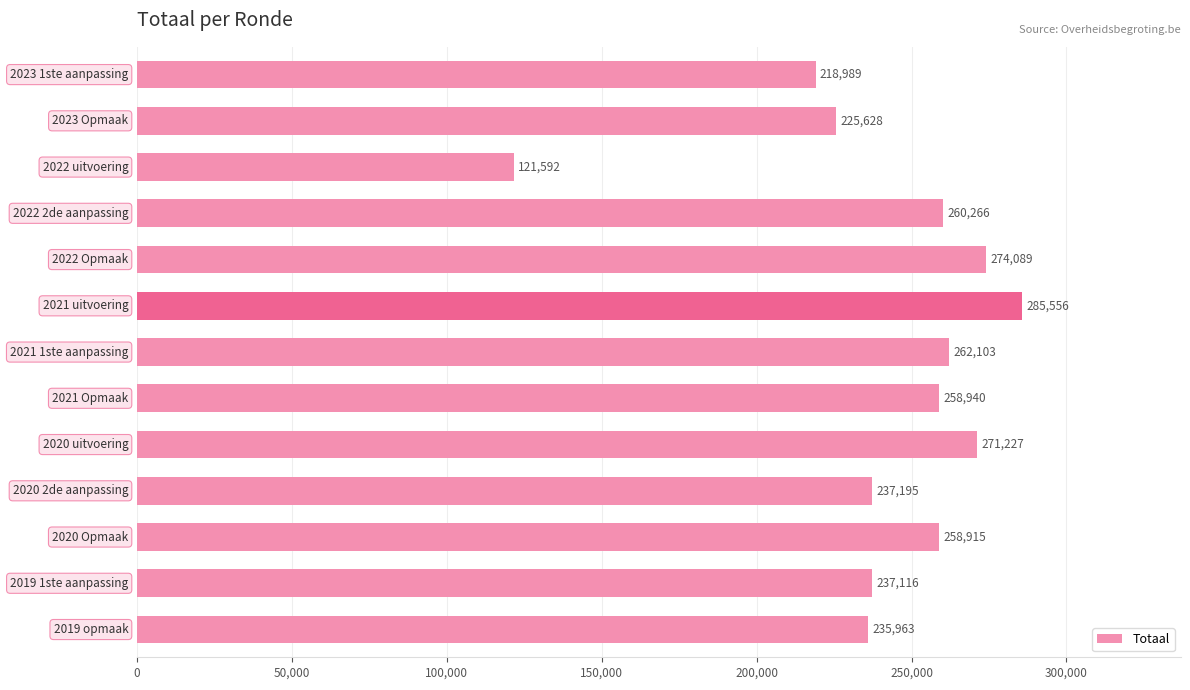

What is the value of the 5th bar from the top?

274089